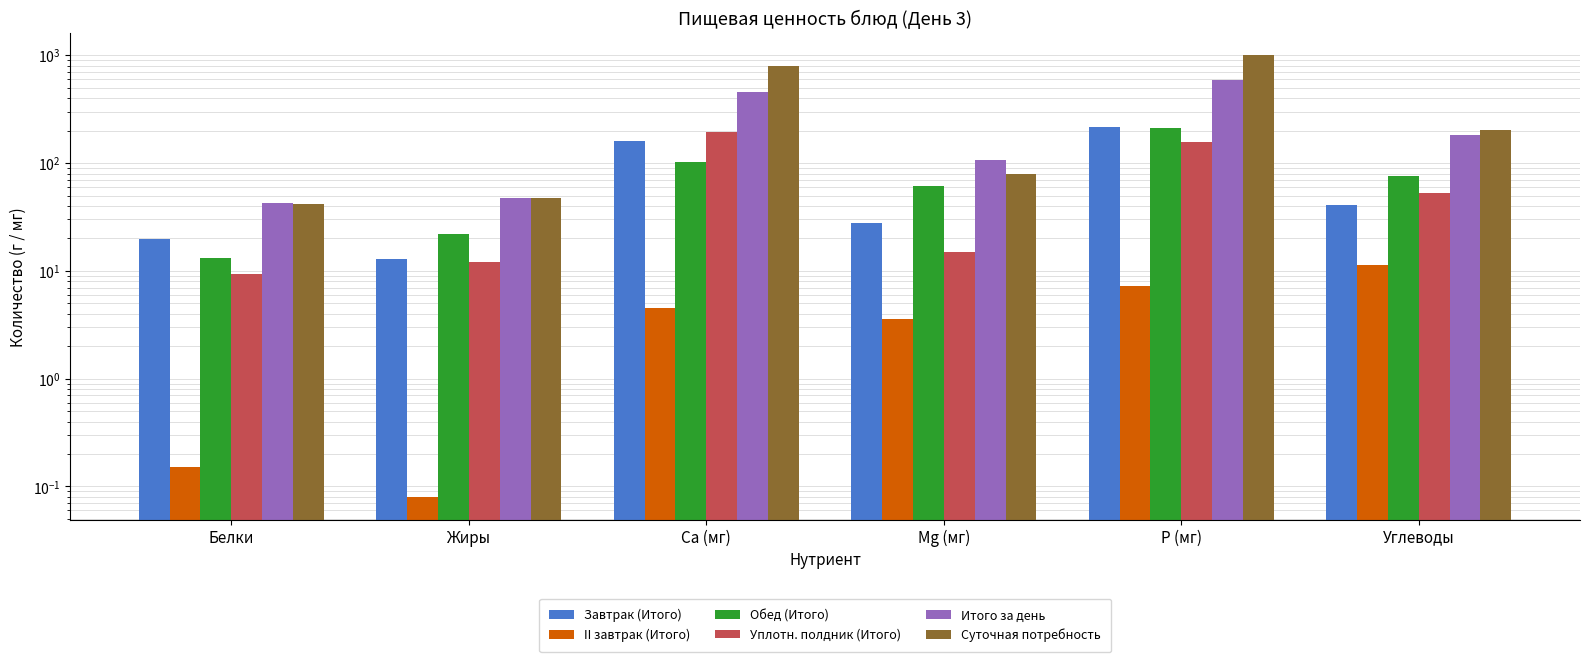

What is the difference between the maximum and minimum values in the Уплотн. полдник (Итого) series?

183.1